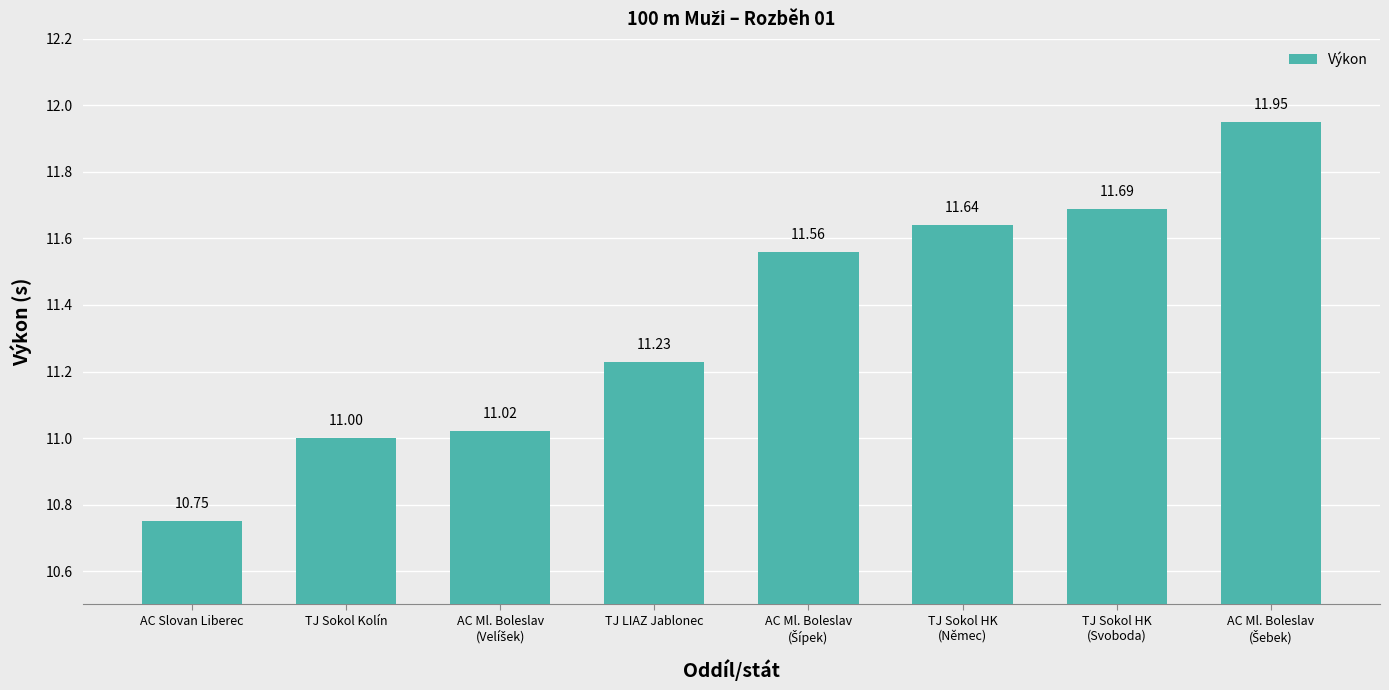

Which label corresponds to the smallest value in the chart?

AC Slovan Liberec